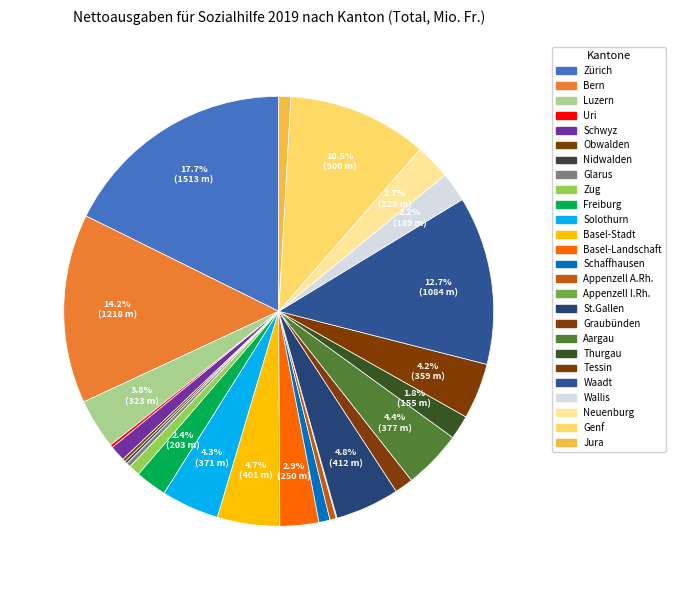

To the nearest percent, what is the difference between the largest and smallest slice percentages?

18%